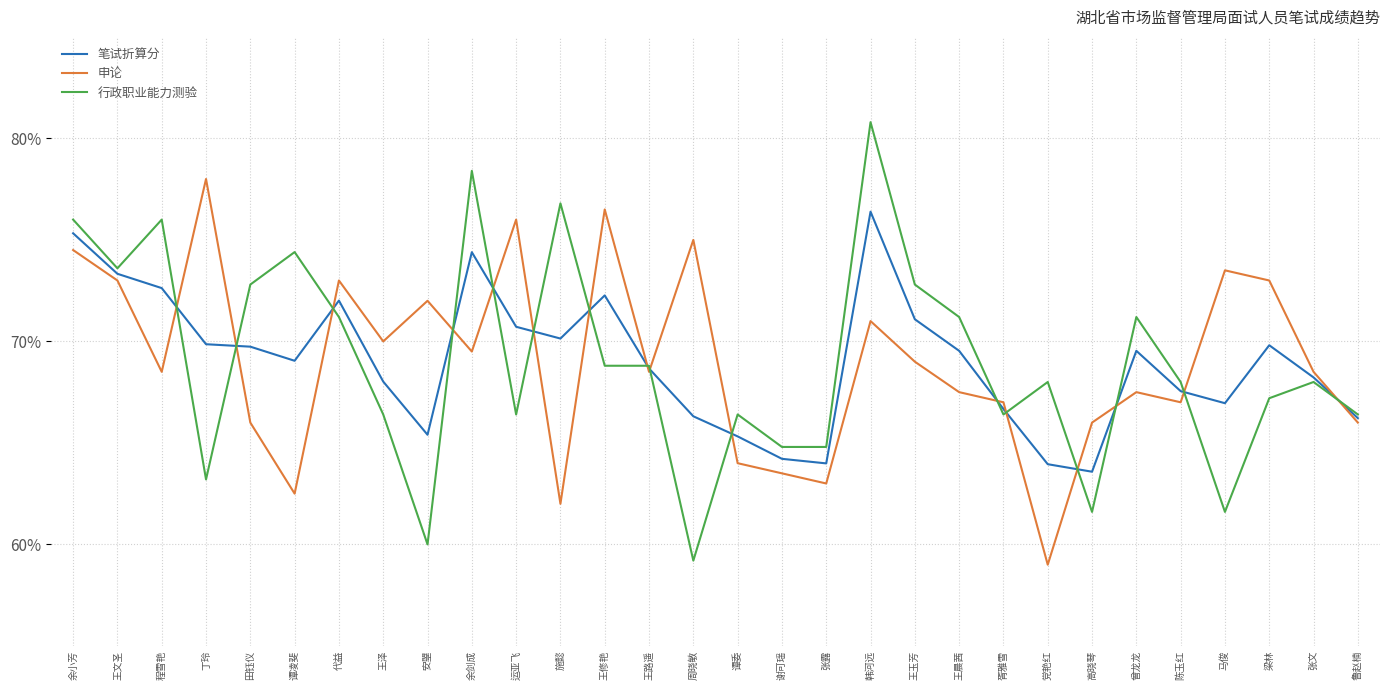

At which category is the sum across all series the highest?

韩河远